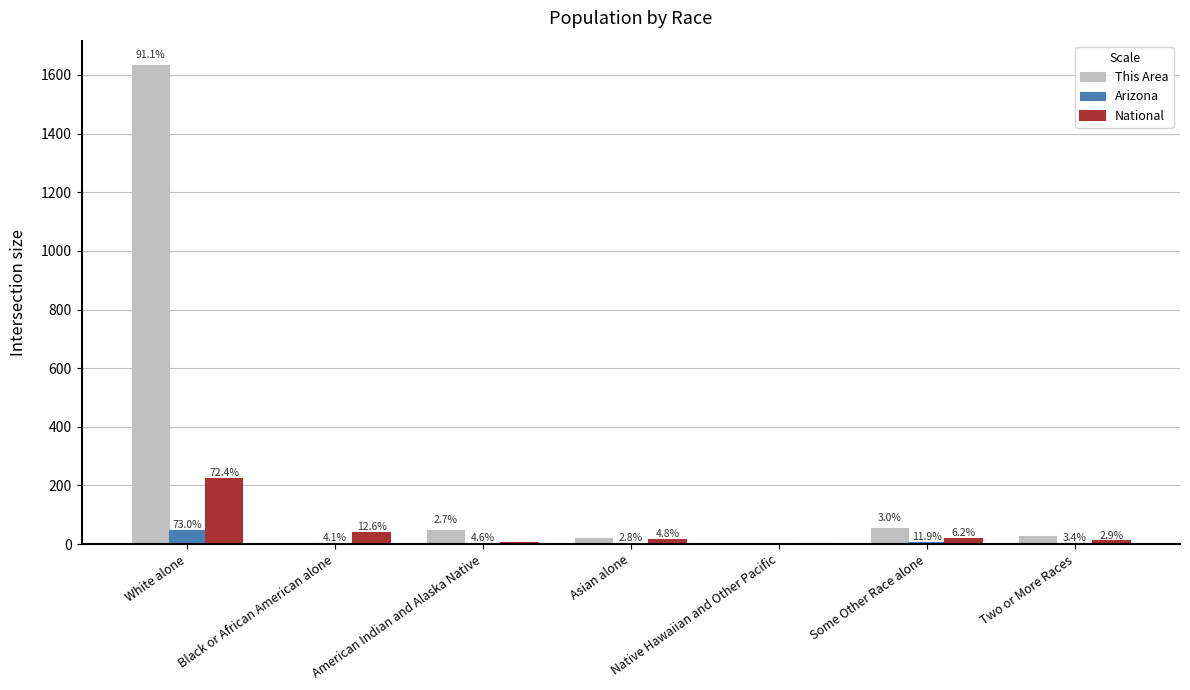

What is the difference between the highest and lowest values at Native Hawaiian and Other Pacific?

4.9